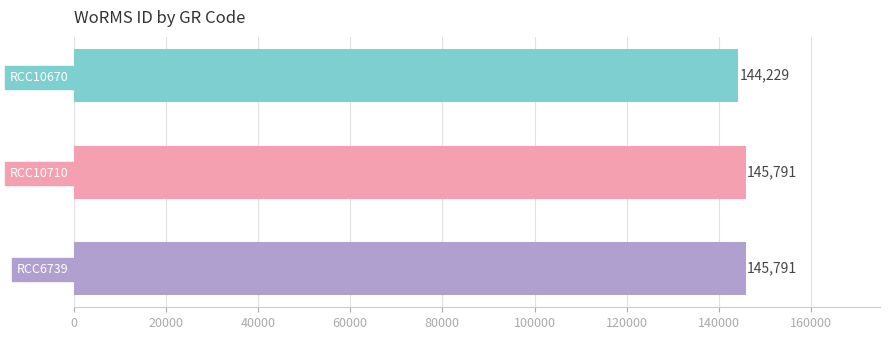

What is the change in value from RCC10670 to RCC6739?

+1562